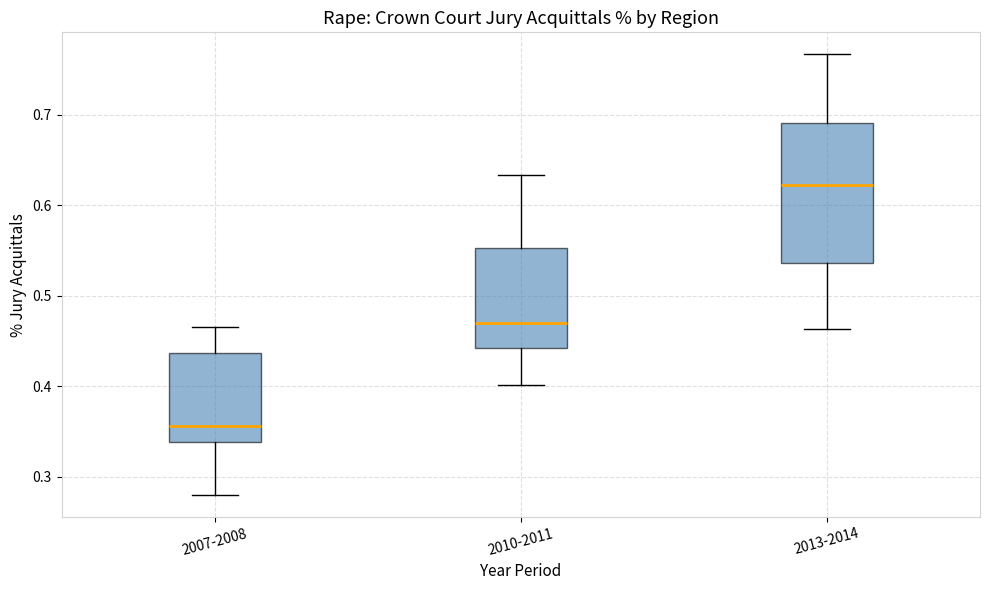

Which box's median line is the highest?

2013-2014